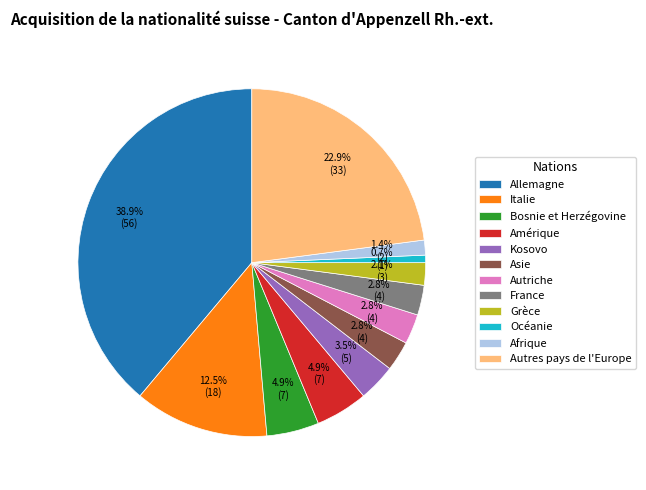

Which slice is the smallest?

Océanie